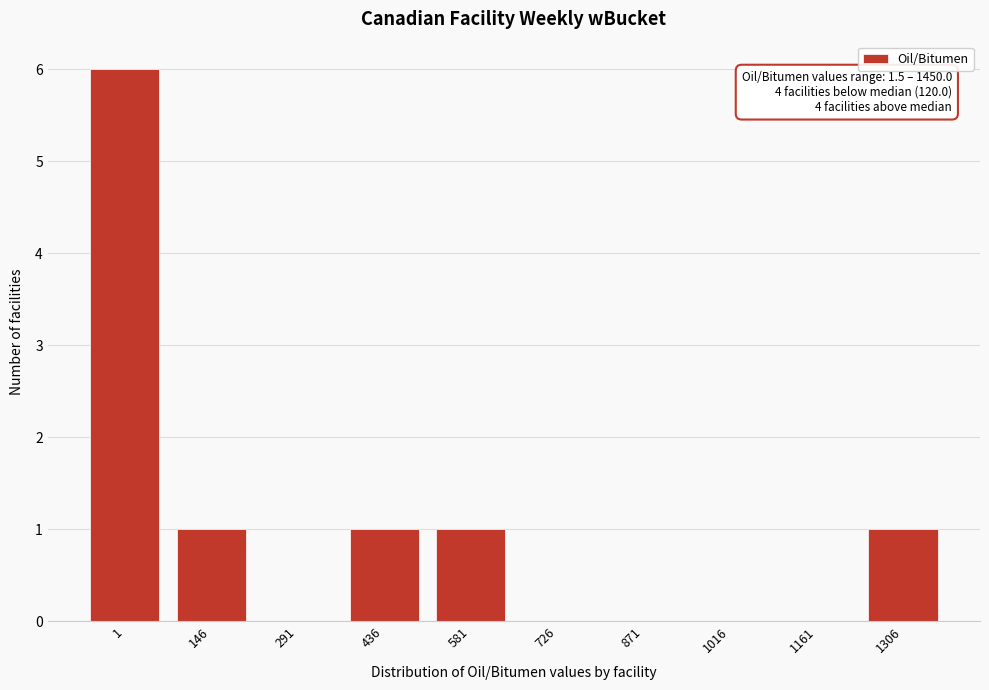

Reading right to left, what are all the values shown in this chart?

1306=1	1161=0	1016=0	871=0	726=0	581=1	436=1	291=0	146=1	1=6